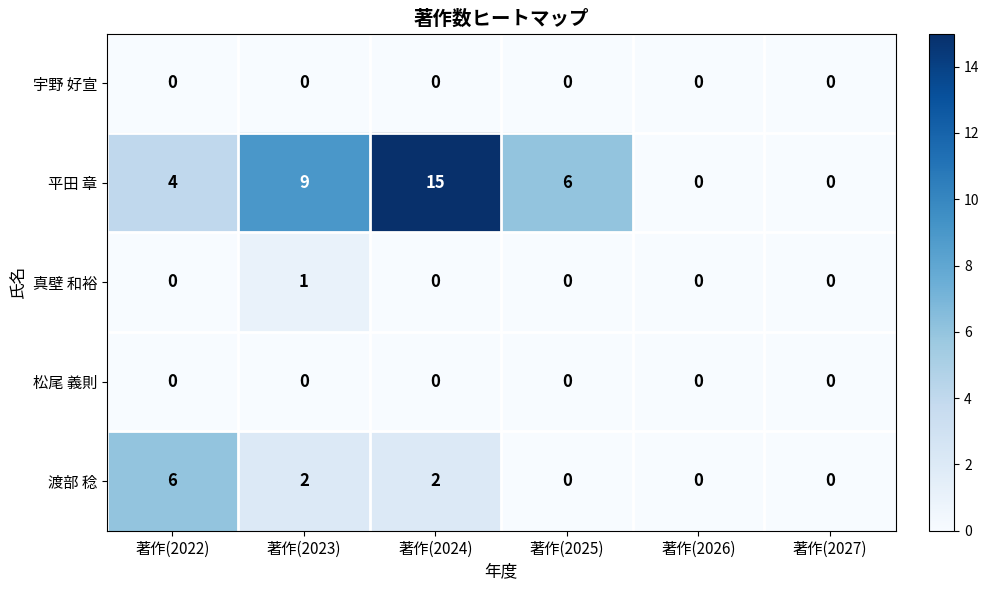

Where is 平田 章 nearest to the value 7?

著作(2025)